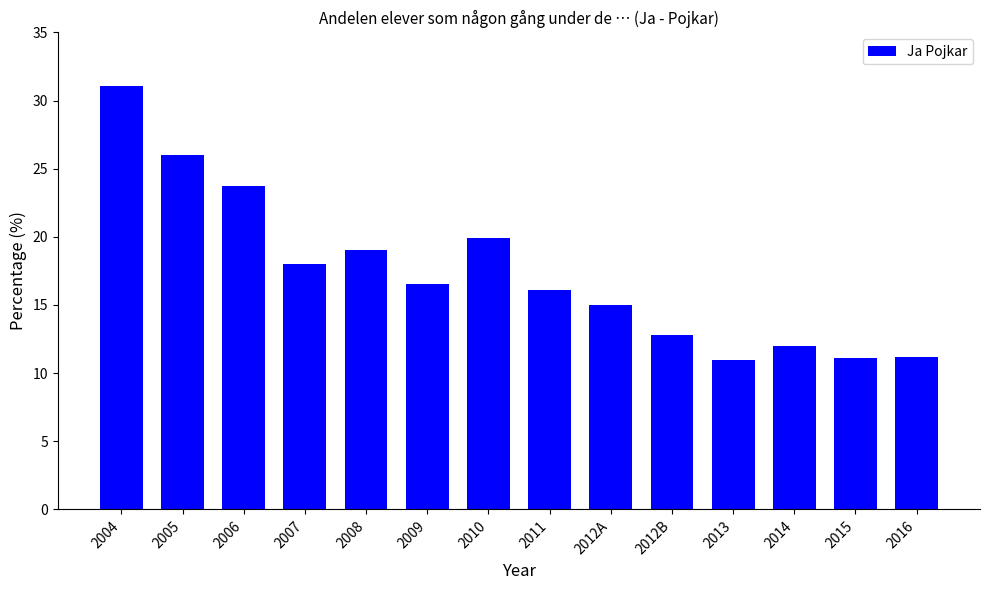

At which label is the value closest to 21?

2010